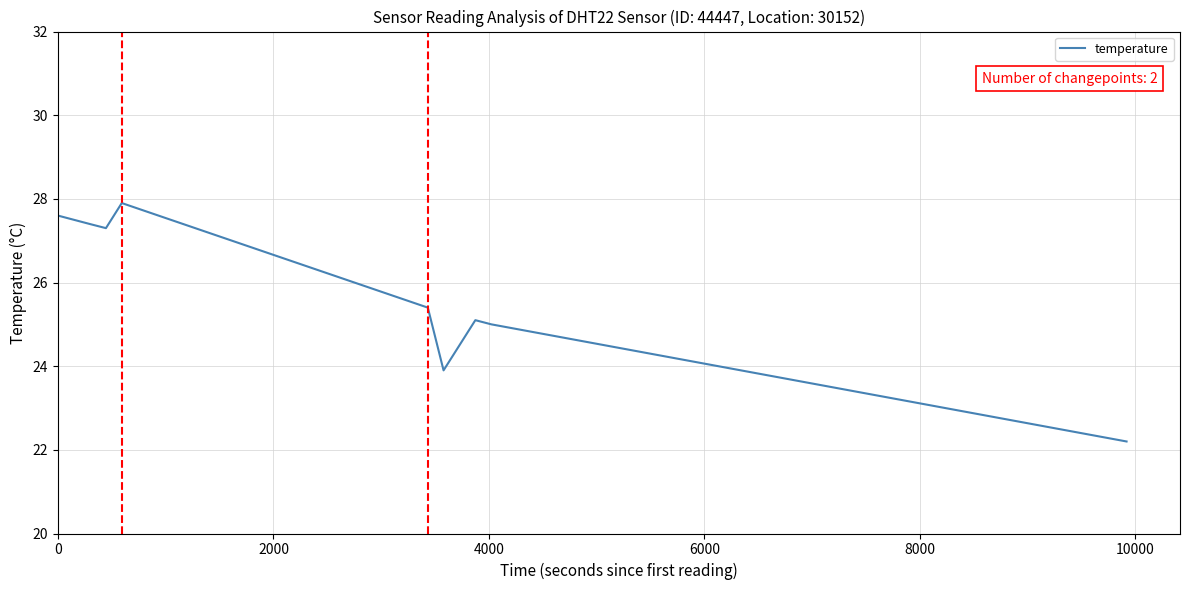

What is the minimum value shown in the chart?

22.2